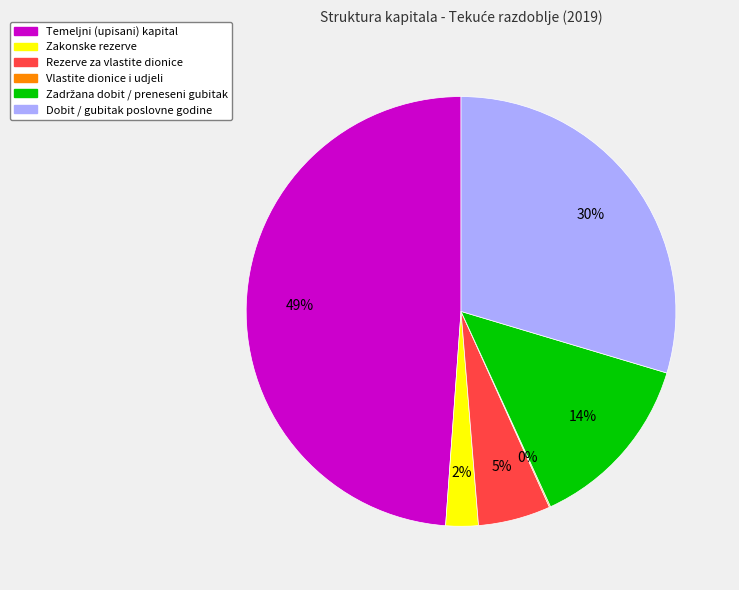

Does Temeljni (upisani) kapital represent more than half of the total?

No